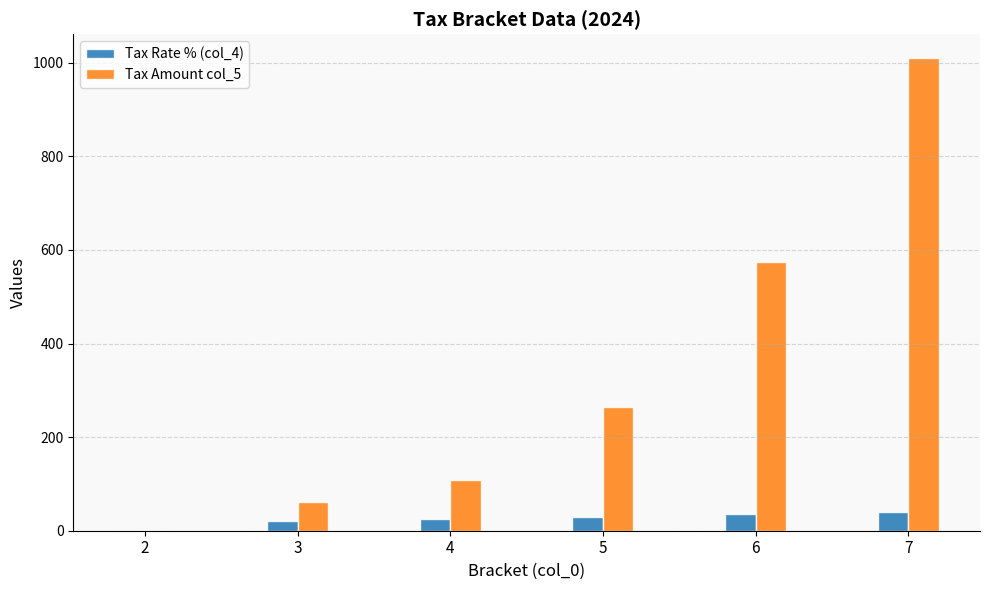

Where does the Tax Amount col_5 series first go above 264?

5